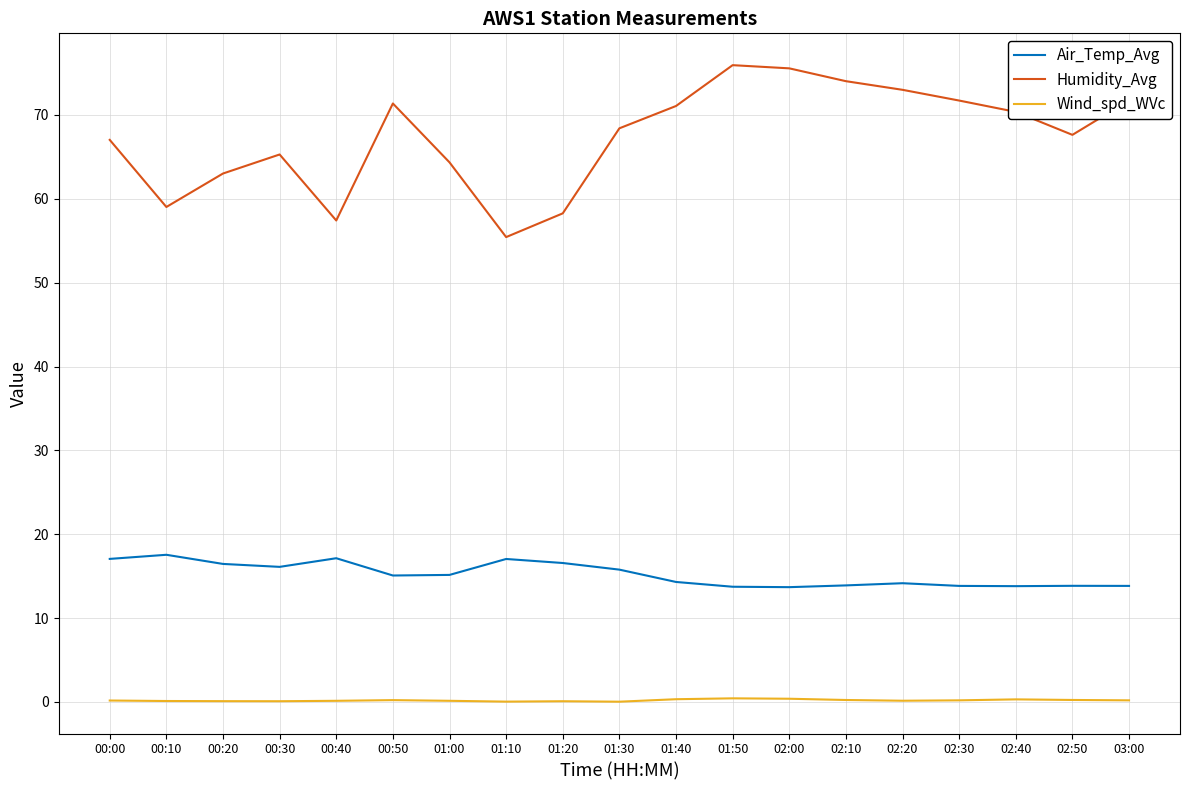

Which series has the largest total across all categories?

Humidity_Avg